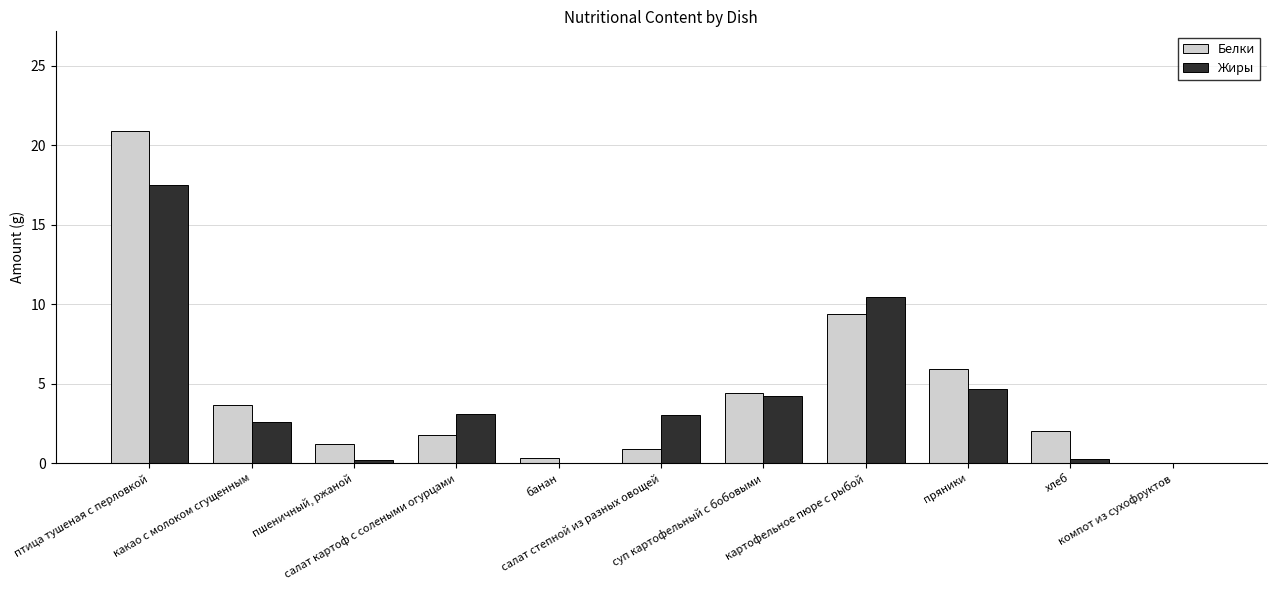

What is the maximum value for Жиры?

17.5